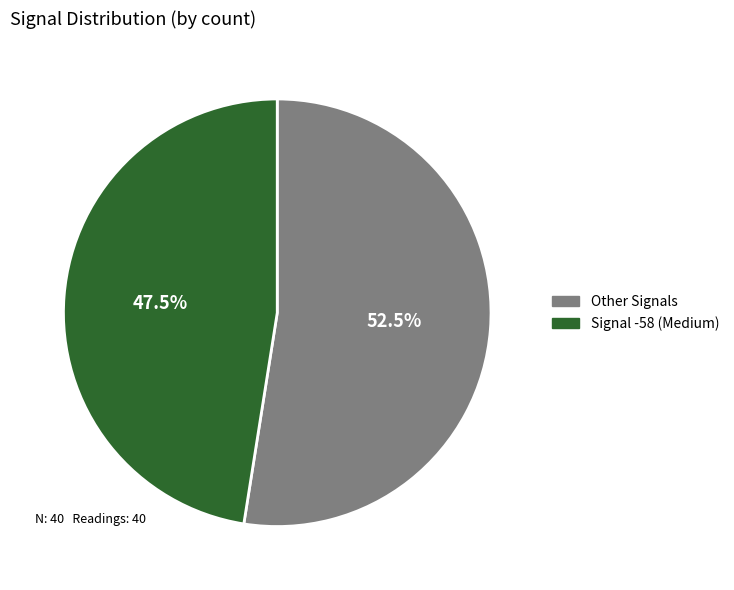

How many segments does this pie chart have?

2